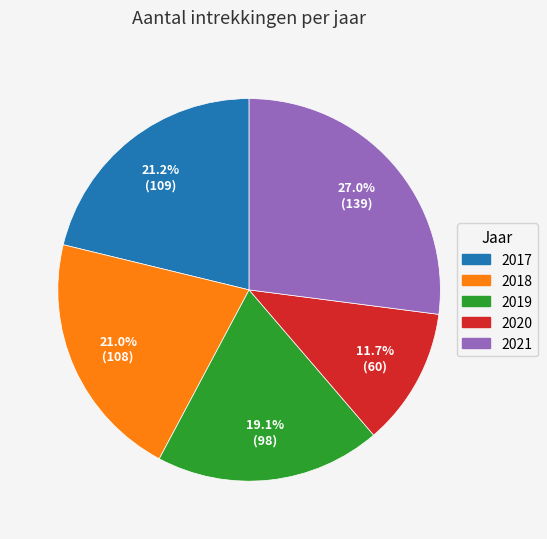

What percentage is the 2021 slice, to the nearest percent?

27%